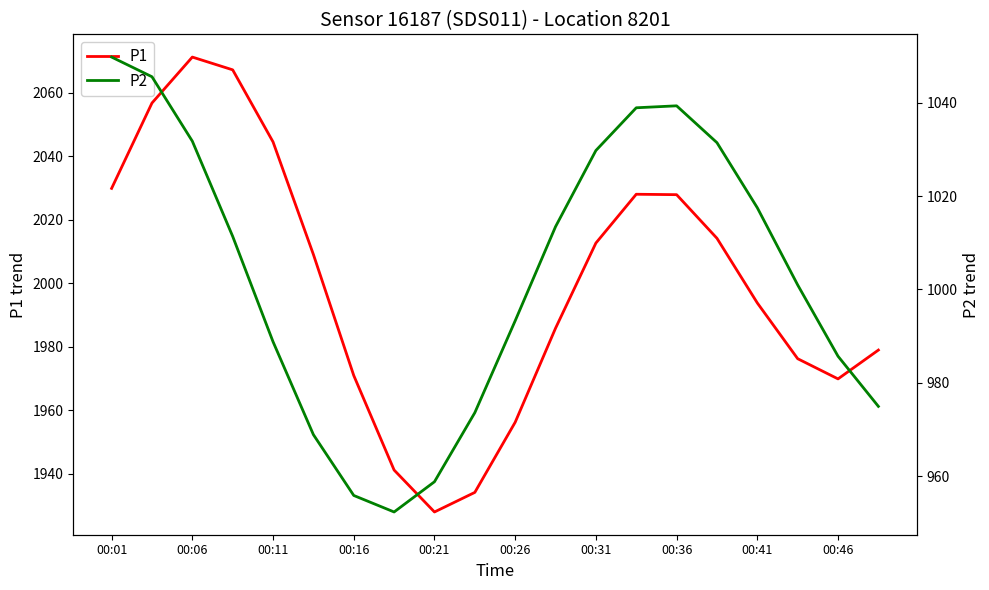

At how many categories does at least one series exceed 1965?

16